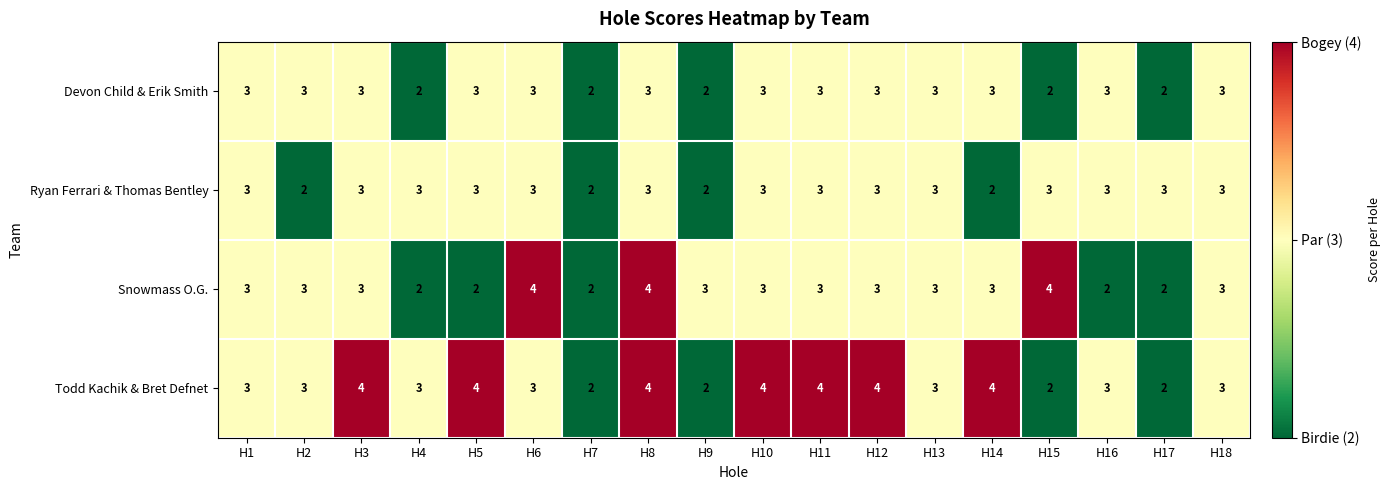

What is the greatest value displayed?

4